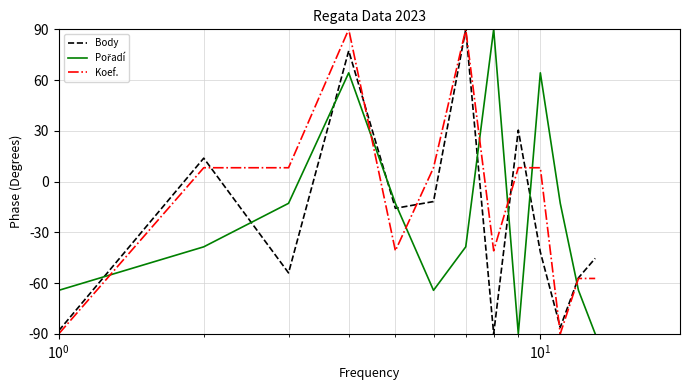

How many lines are shown in the chart?

3